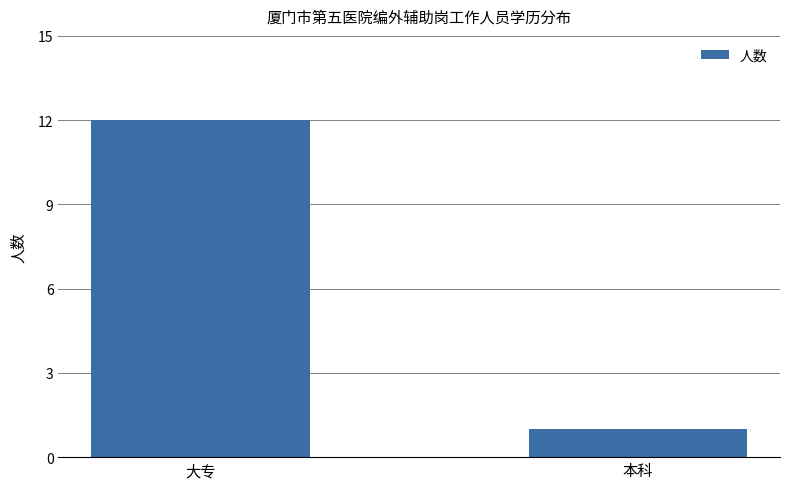

How many data points does each series have?

2